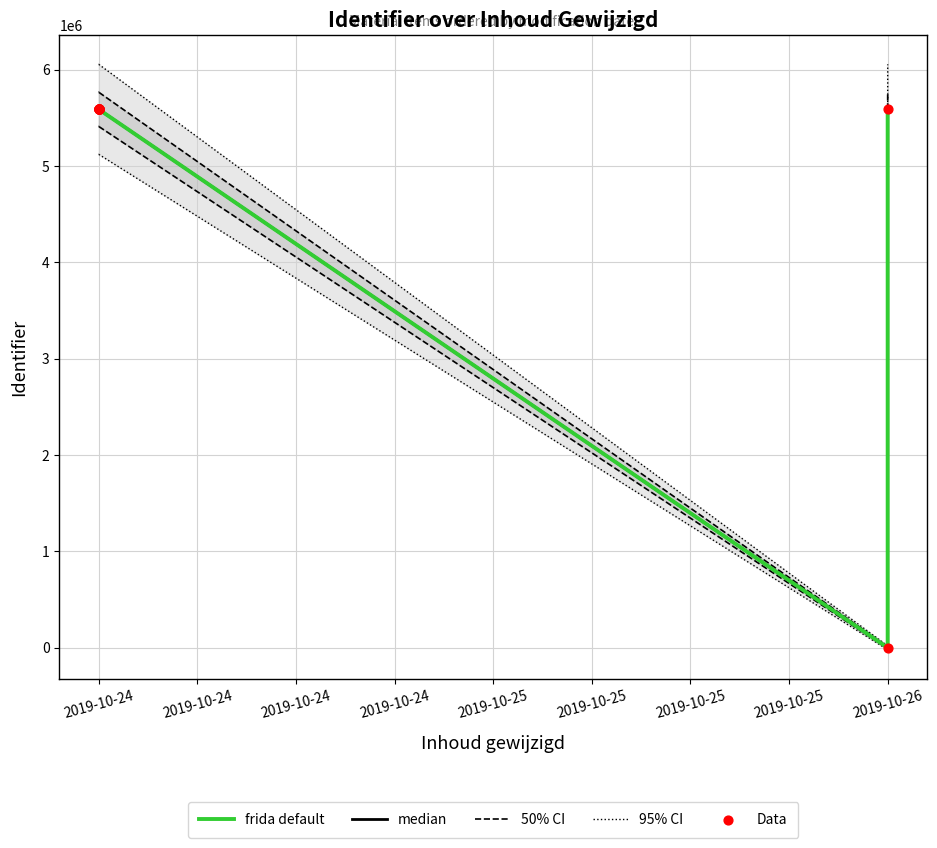

Which series reaches the minimum Y coordinate?

median